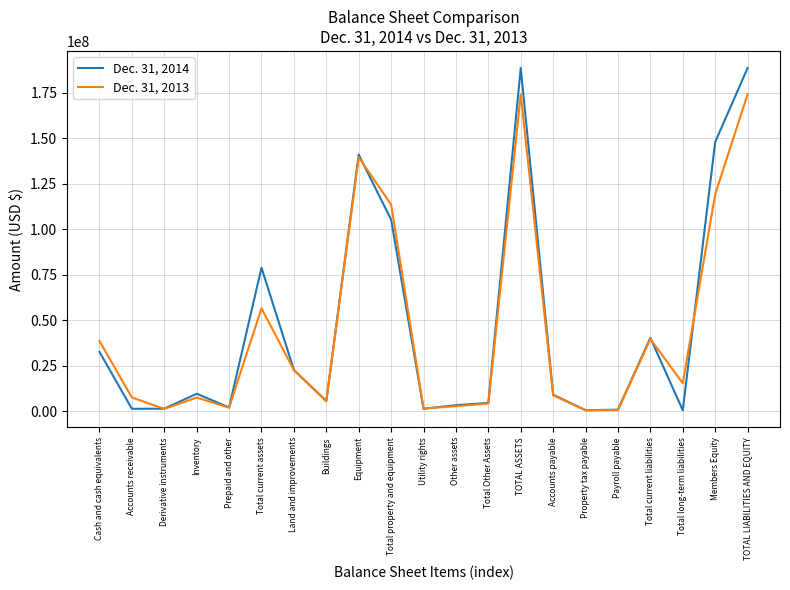

What is the greatest value displayed?

188507073